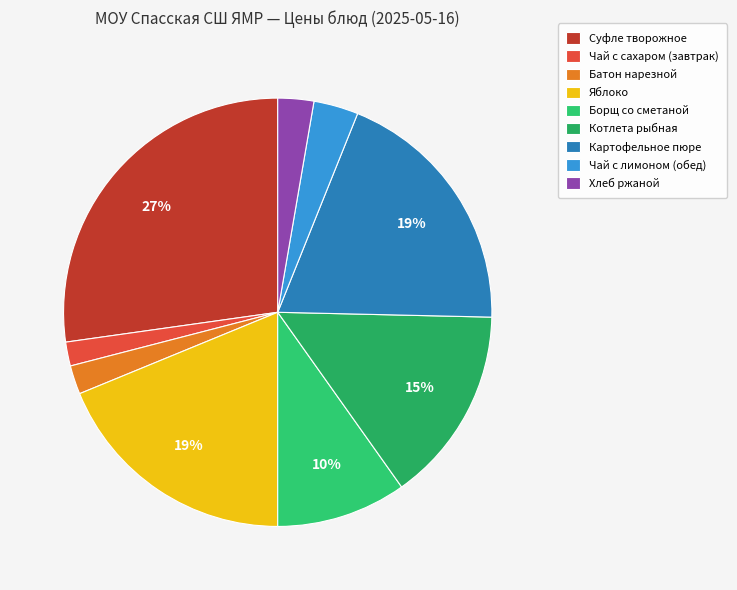

Count the number of slices in the pie.

9